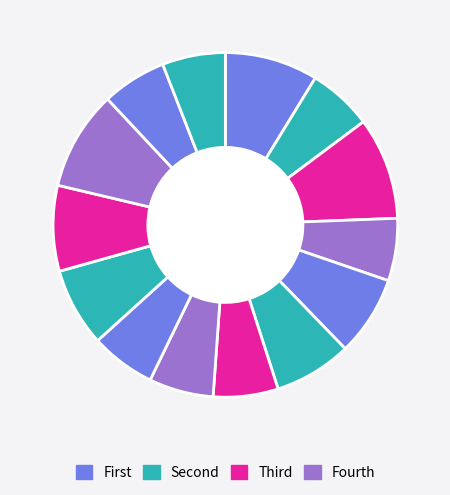

How many slices are in this pie chart?

14